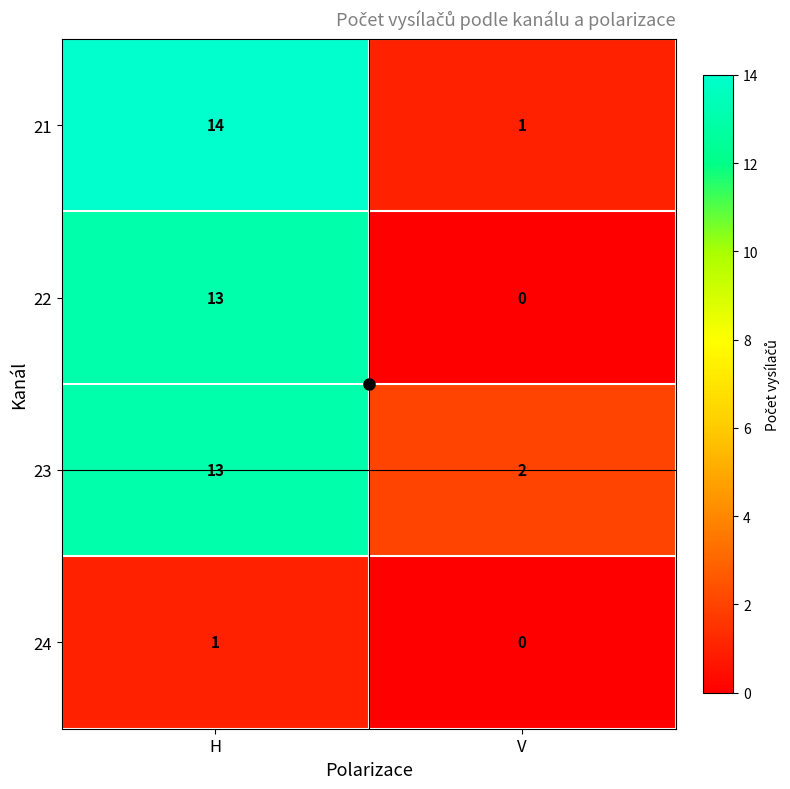

At how many categories does at least one series exceed 11?

1